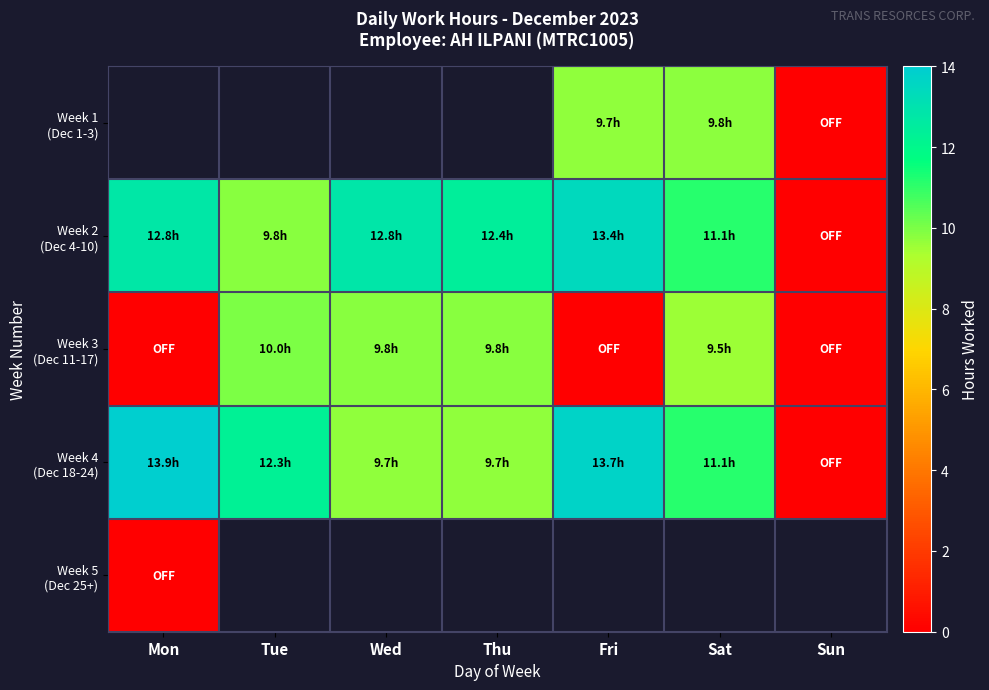

What is the difference between the Week 2 (Dec 4-10) values at Wed and Tue?

3.0